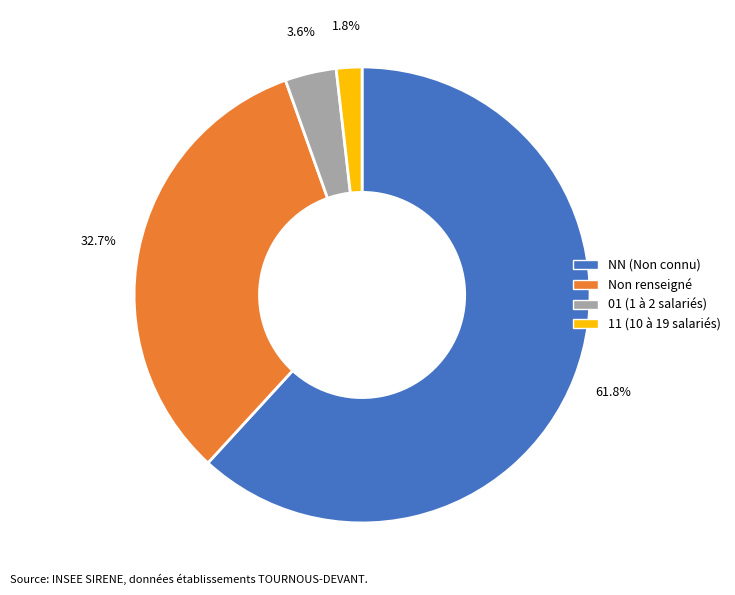

Is there any slice that represents more than half of the pie?

Yes